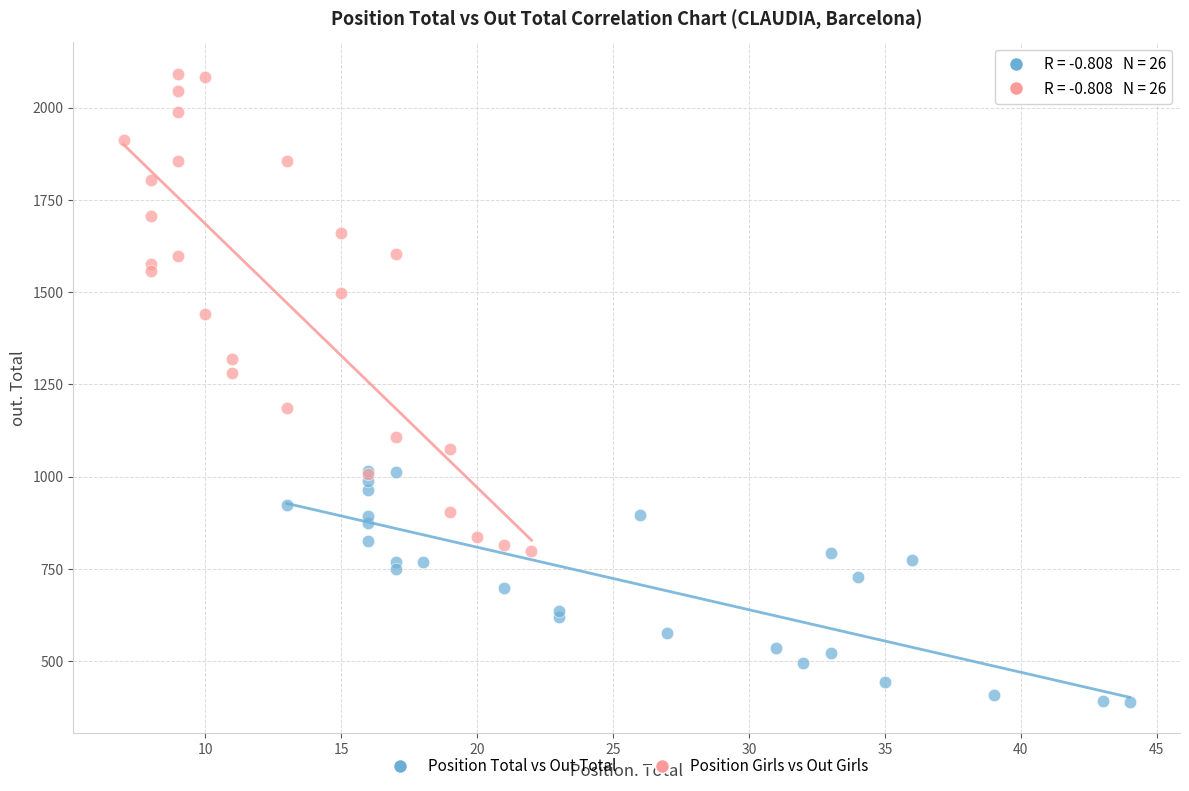

Which series has the largest Y range (max minus min)?

Position Girls vs Out Girls